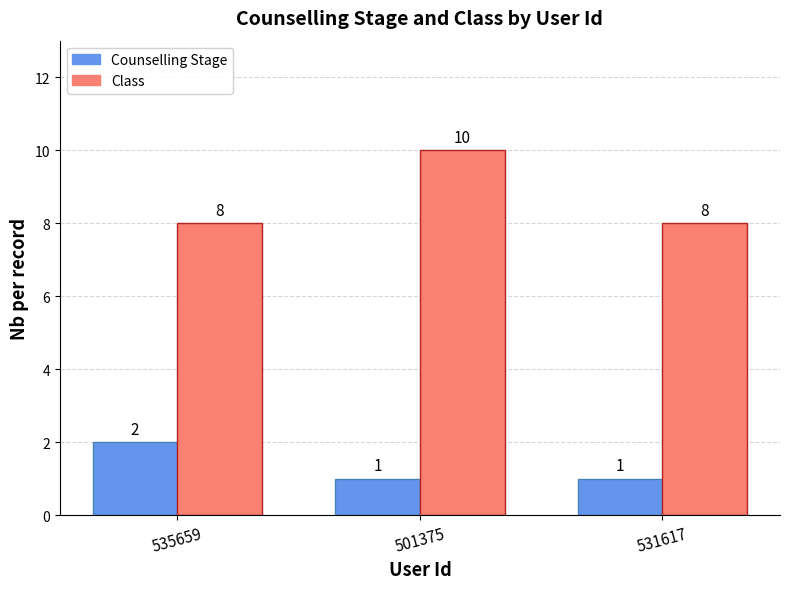

What is the greatest value displayed?

10